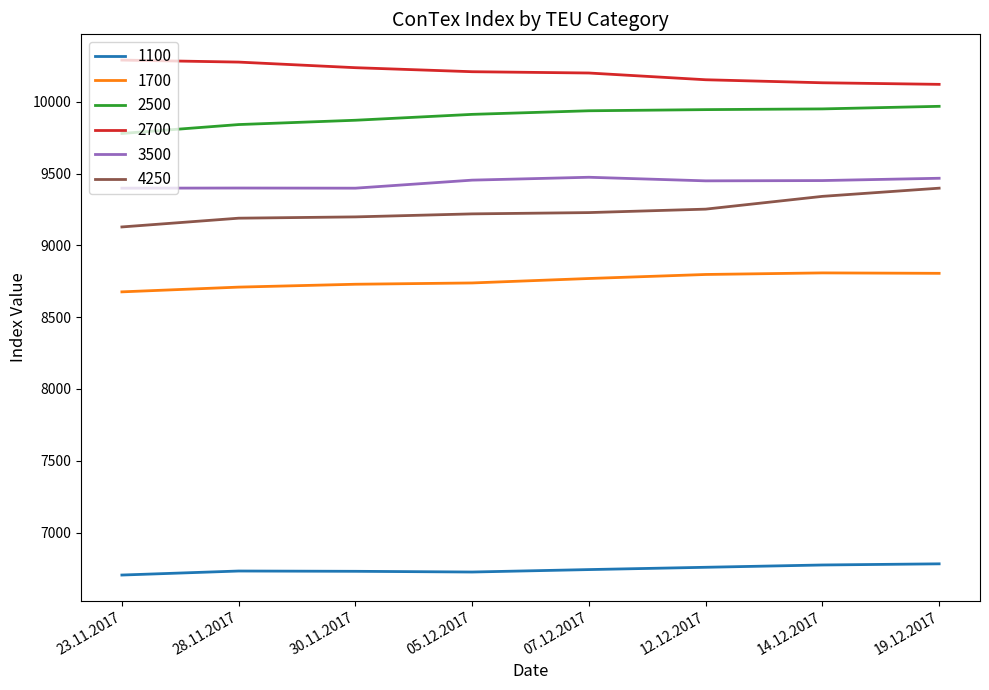

What is the sum of all 2700 values?

81618